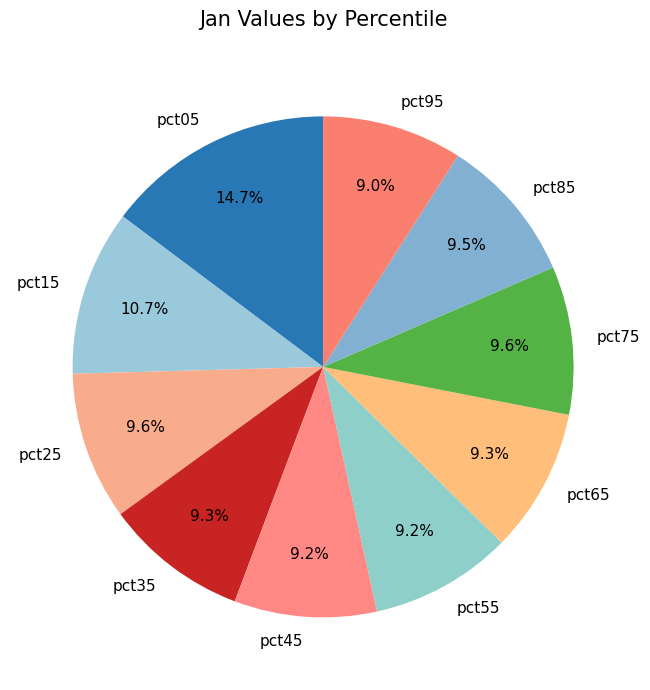

True or false: pct25 accounts for 4% of the total.

False